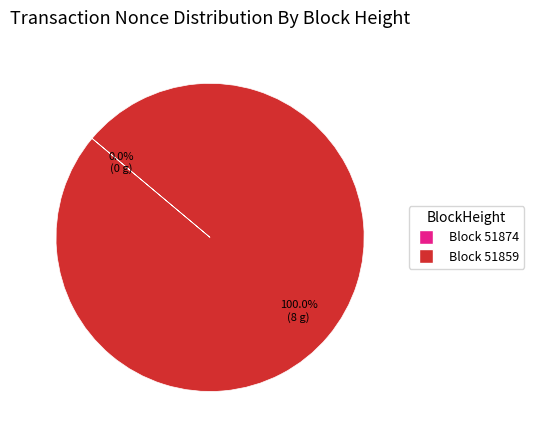

Rank the categories by value from lowest to highest.

51874, 51859